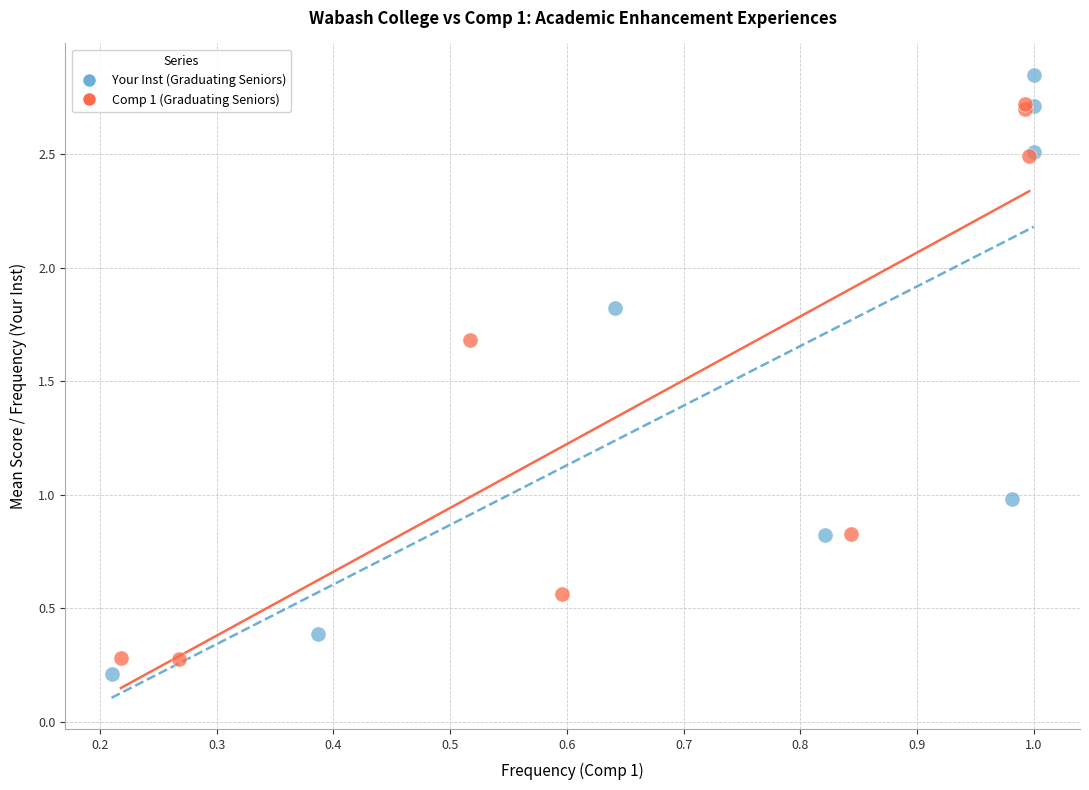

Which series reaches the maximum Y coordinate?

Your Inst (Graduating Seniors)